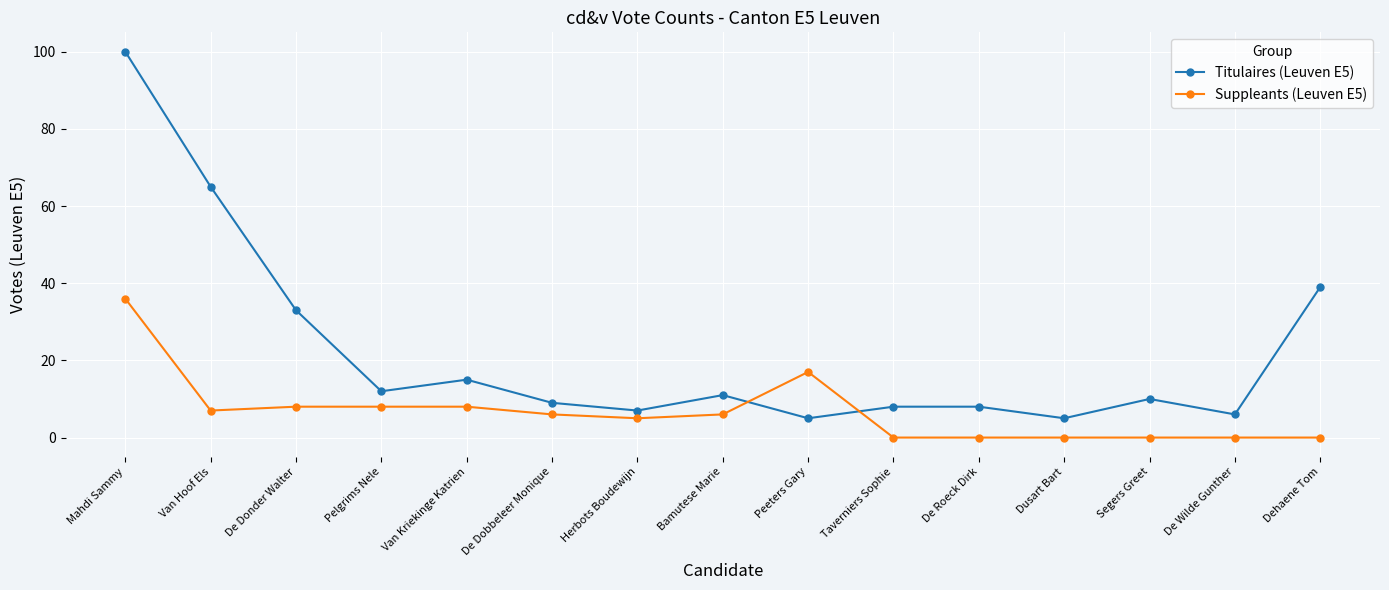

Reading left to right, what are all the values shown in this chart?

Titulaires (Leuven E5): 100	65	33	12	15	9	7	11	5	8	8	5	10	6	39
Suppleants (Leuven E5): 36	7	8	8	8	6	5	6	17	0	0	0	0	0	0